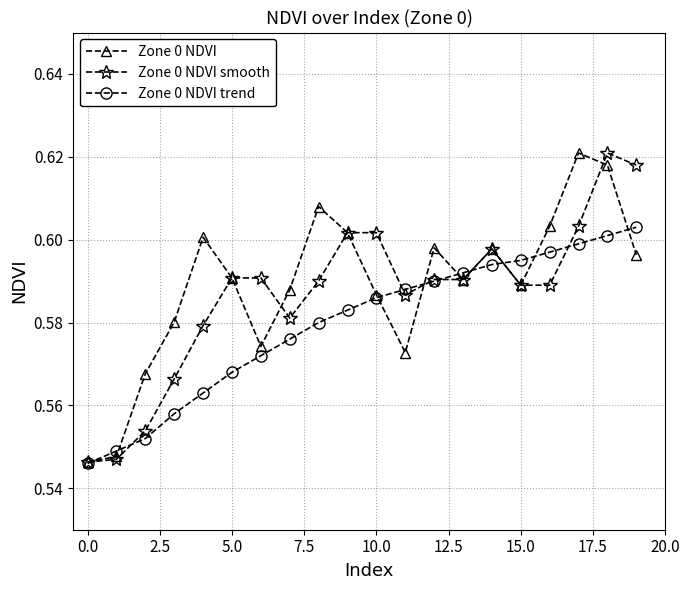

How many Zone 0 NDVI trend values are between 0 and 1?

20